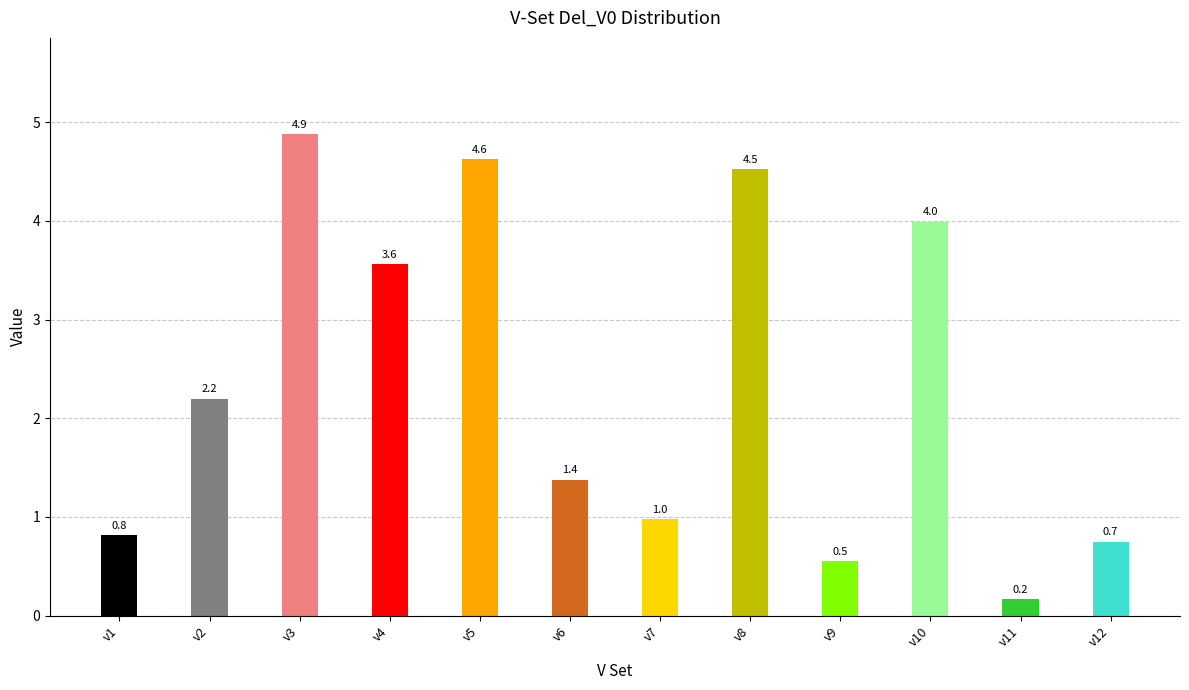

The chart shows a value of 1.0 at v7. True or false?

True